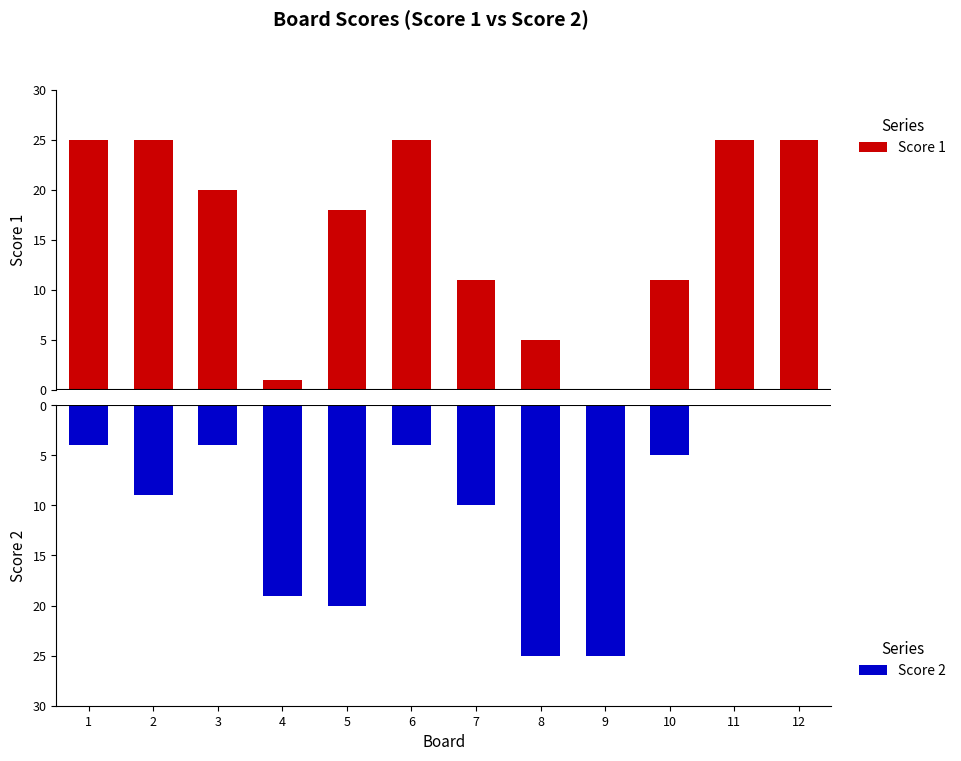

What is the maximum value shown in the chart?

25